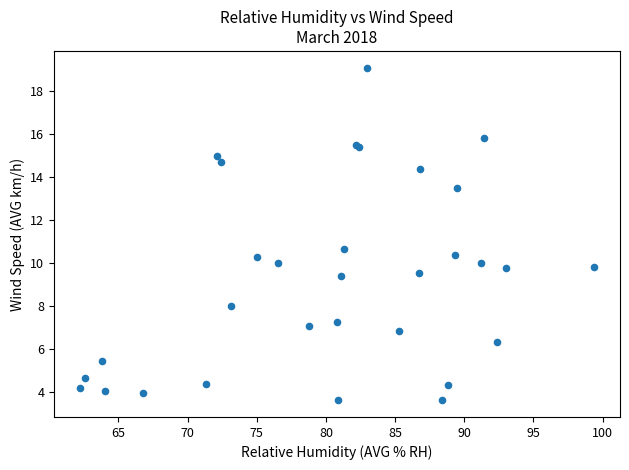

What Y value in the scatter plot is closest to 11?

10.7